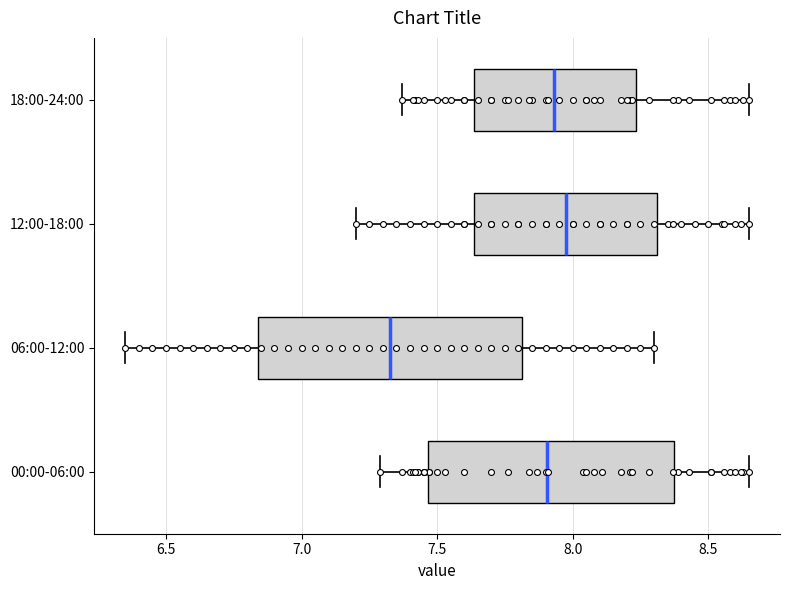

Reading bottom to top, transcribe this box plot: for each box, give where its median line is, the range the box spans, and where its two whiskers end, as read against the x-axis. The values are not printed on the chart, so give them approximately, as read against the axis.

00:00-06:00: median 7.90, box 7.45 to 8.40, whiskers 7.30 to 8.65
06:00-12:00: median 7.35, box 6.85 to 7.80, whiskers 6.35 to 8.30
12:00-18:00: median 8.00, box 7.65 to 8.30, whiskers 7.20 to 8.65
18:00-24:00: median 7.95, box 7.65 to 8.25, whiskers 7.35 to 8.65